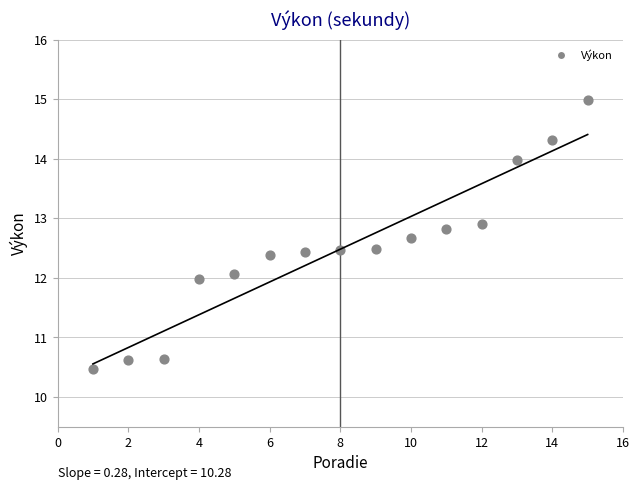

What is the range of X values (max minus min)?

14.0